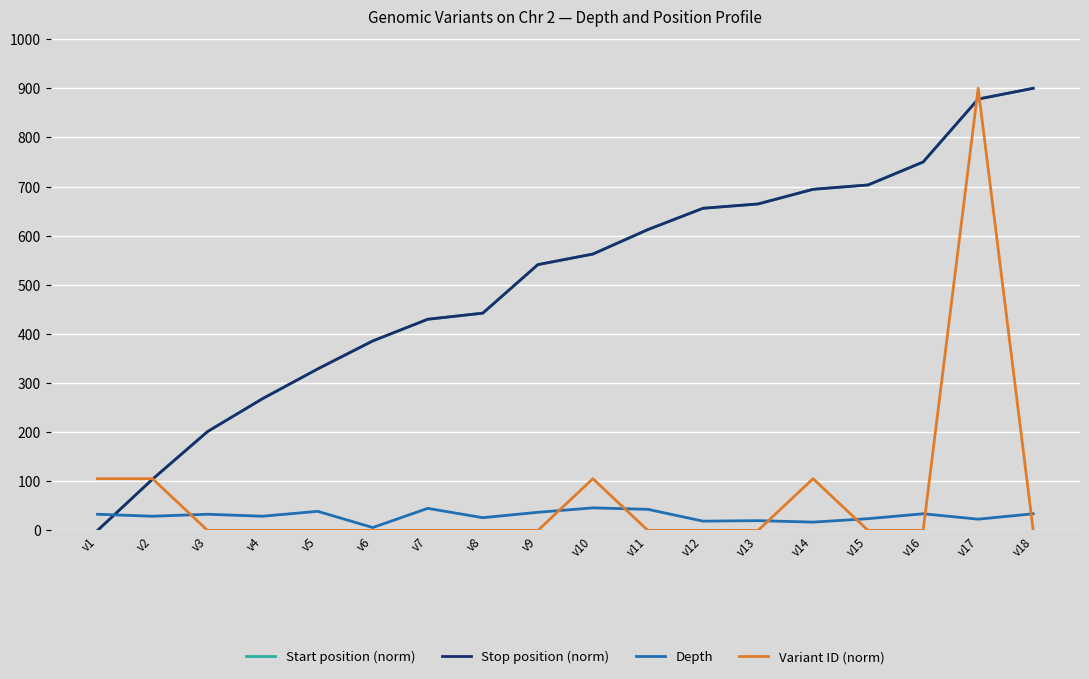

Does the chart display data point markers on the line(s)?

No